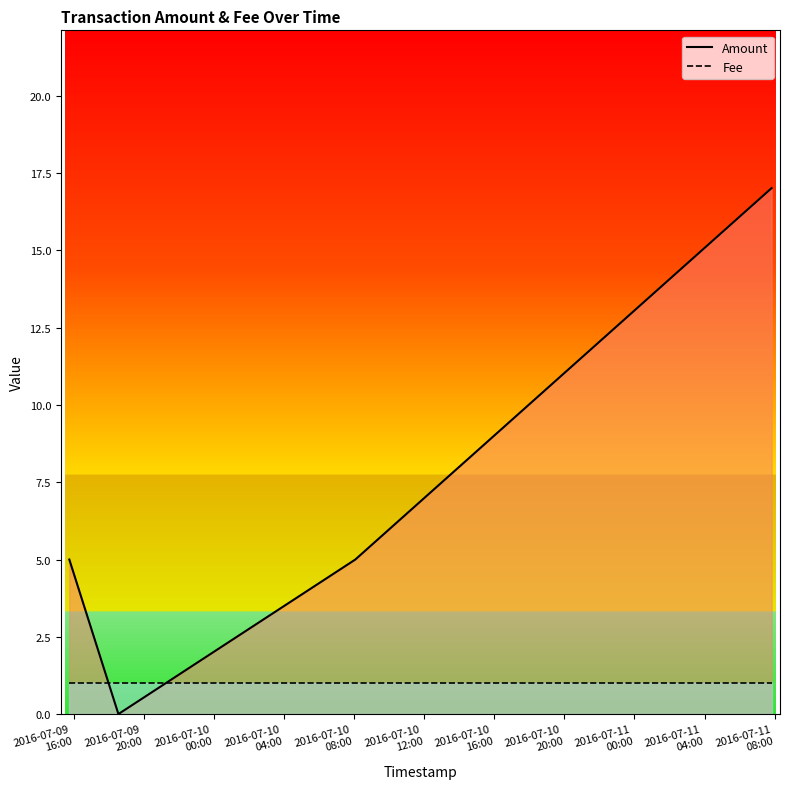

After their last crossing, which series has the higher values: Amount or Fee?

Amount